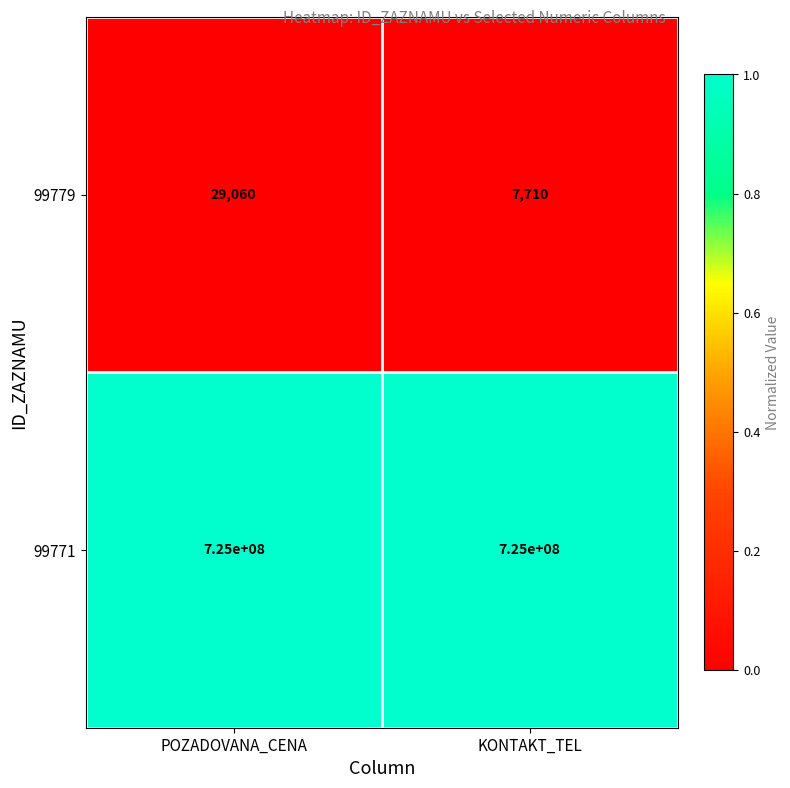

Which series has the largest range (max minus min)?

99779